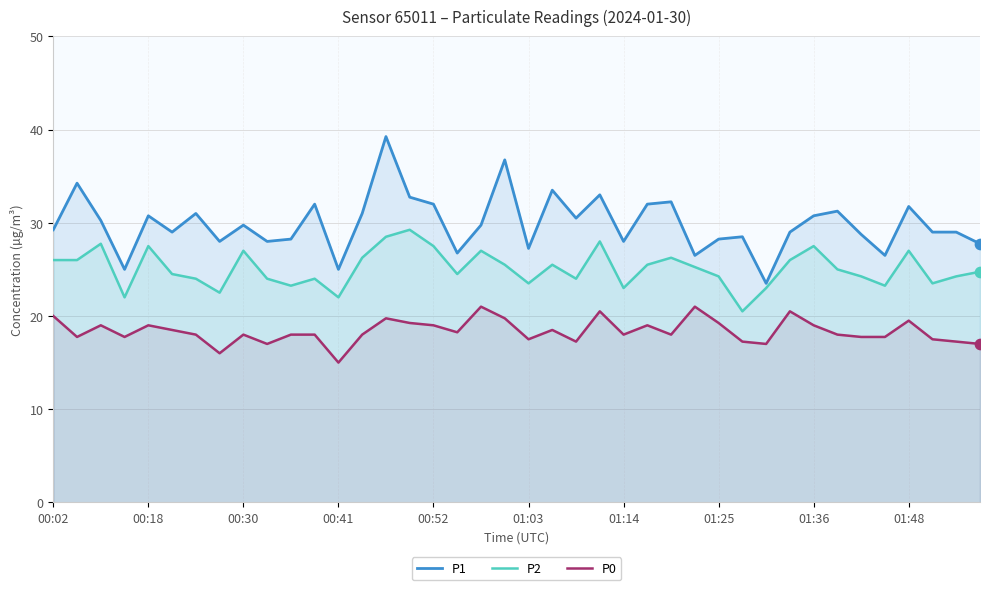

Which series contains the lowest Y value?

P0